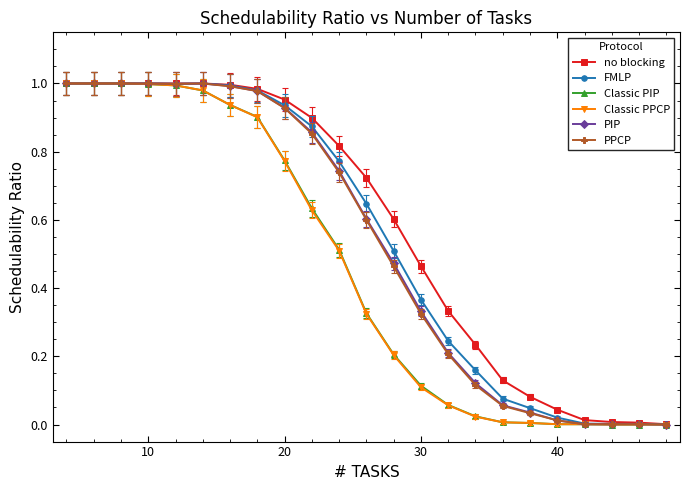

What is the greatest value displayed?

1.0